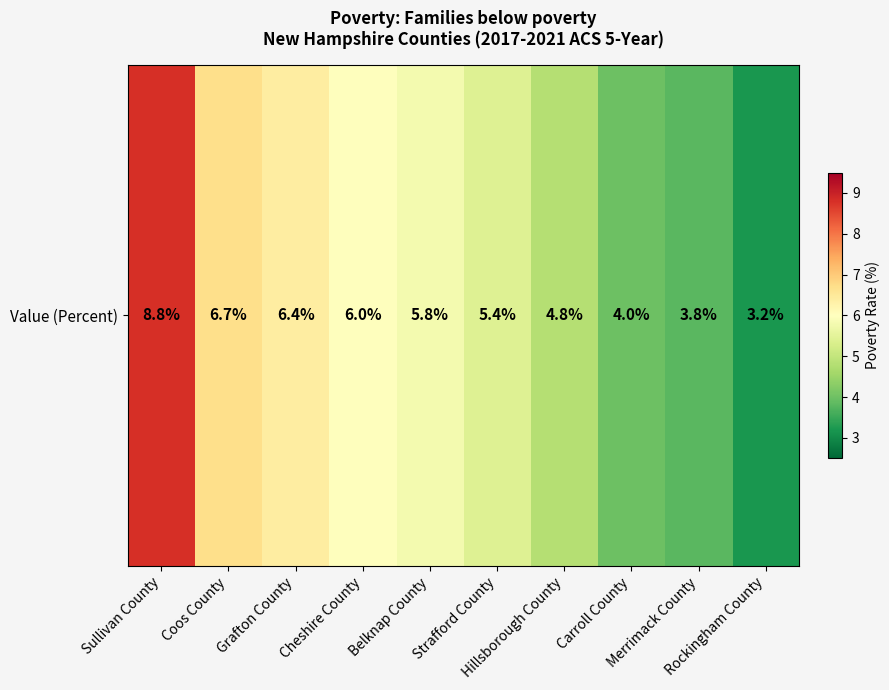

Reading left to right, what are all the values shown in this chart?

8.8	6.7	6.4	6.0	5.8	5.4	4.8	4.0	3.8	3.2